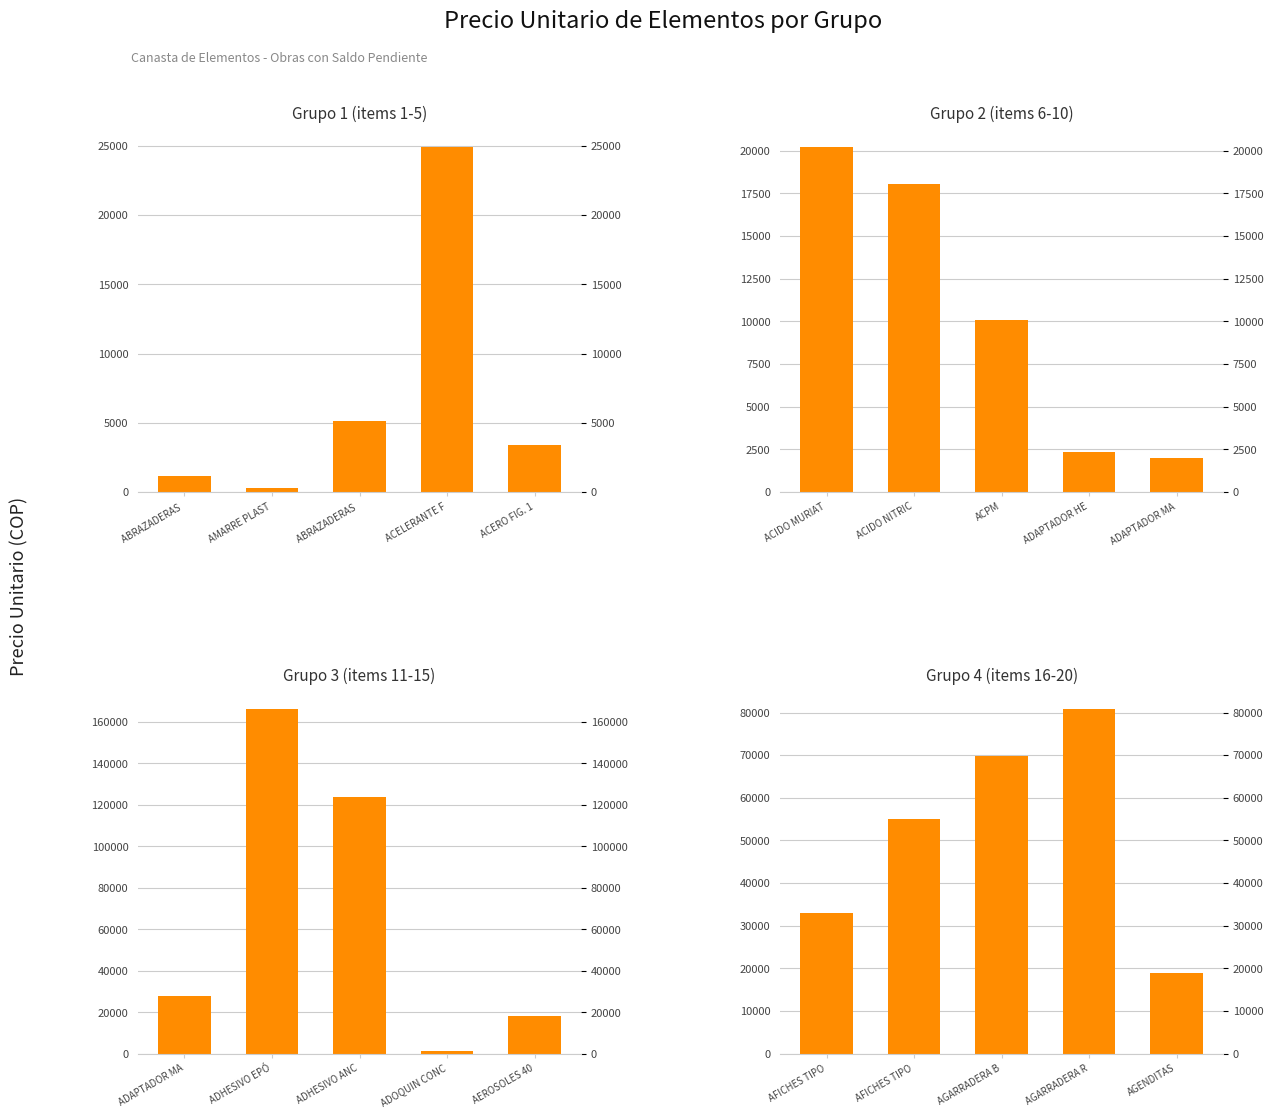

What is the label of the 2nd bar from the right?

ACELERANTE F